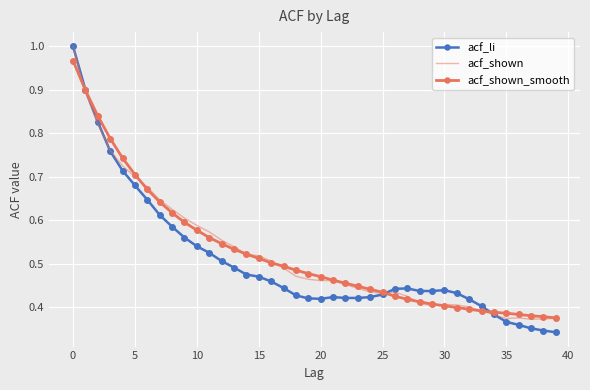

Which series has the largest range (max minus min)?

acf_li